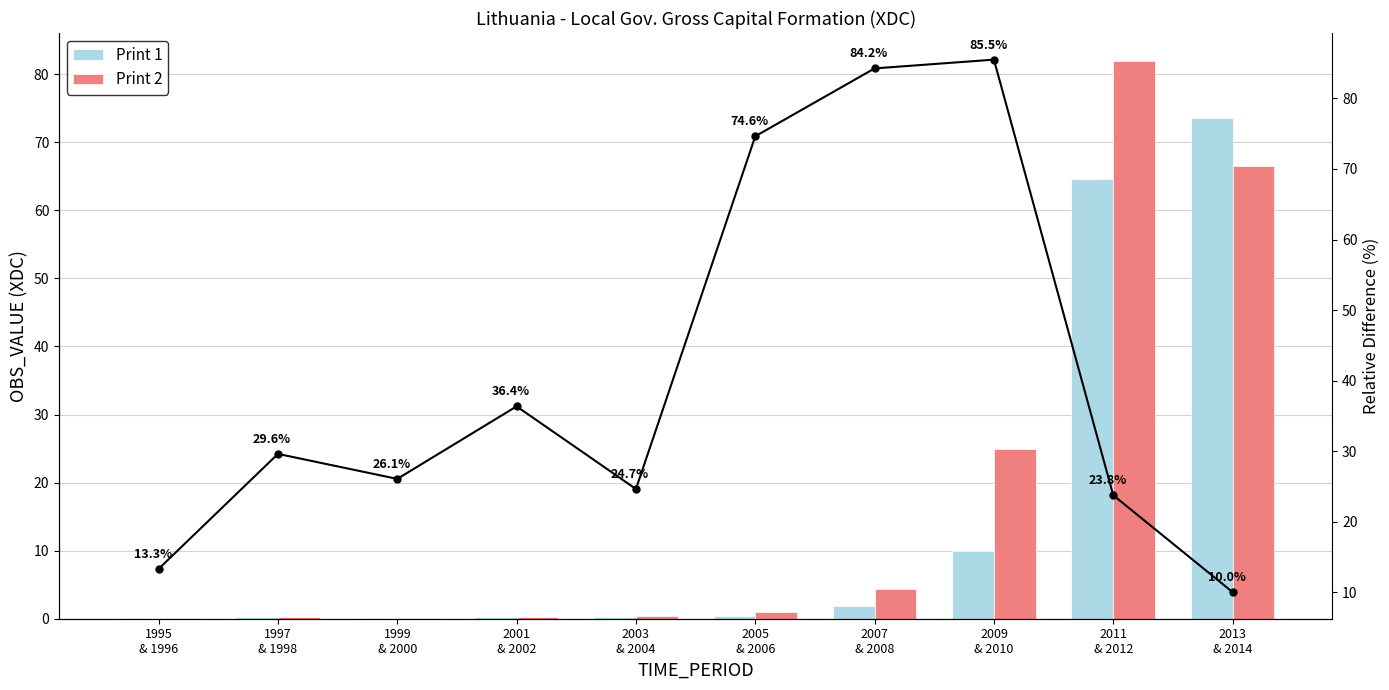

What is the sum of the Rel. Diff (%) values at 2001
& 2002 and 2013
& 2014?

46.4